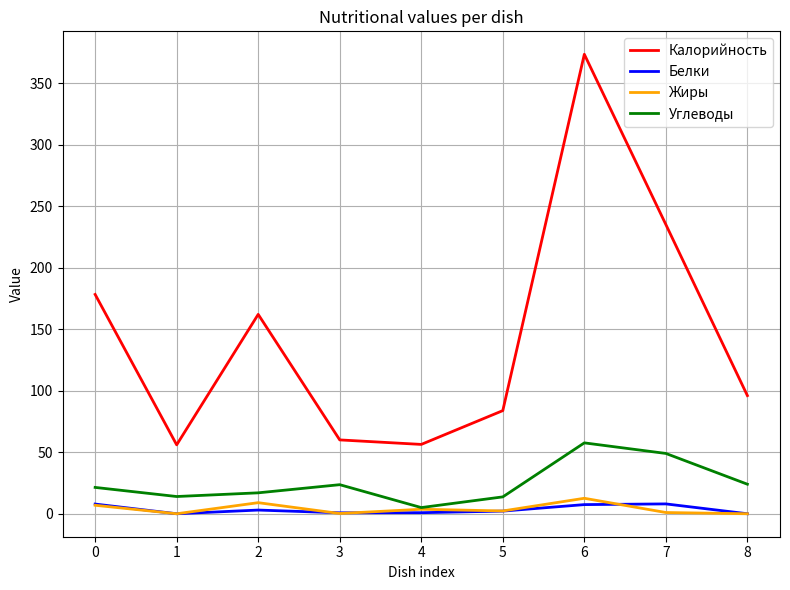

True or false: Углеводы has more than 2 interior local peaks.

False